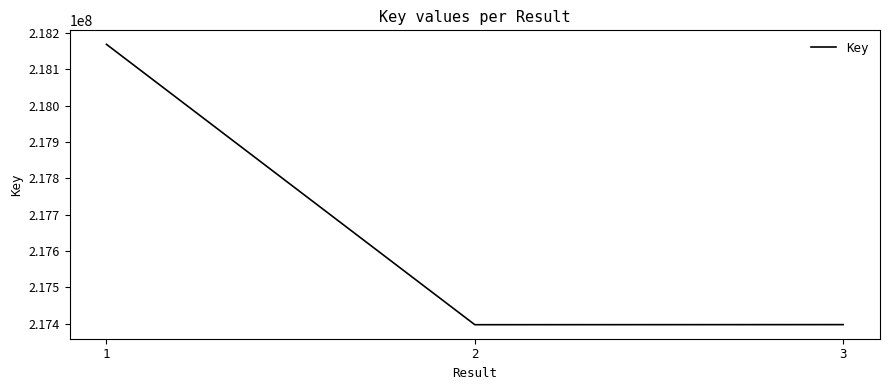

Is it true that the value at 1 is 59045147?

False